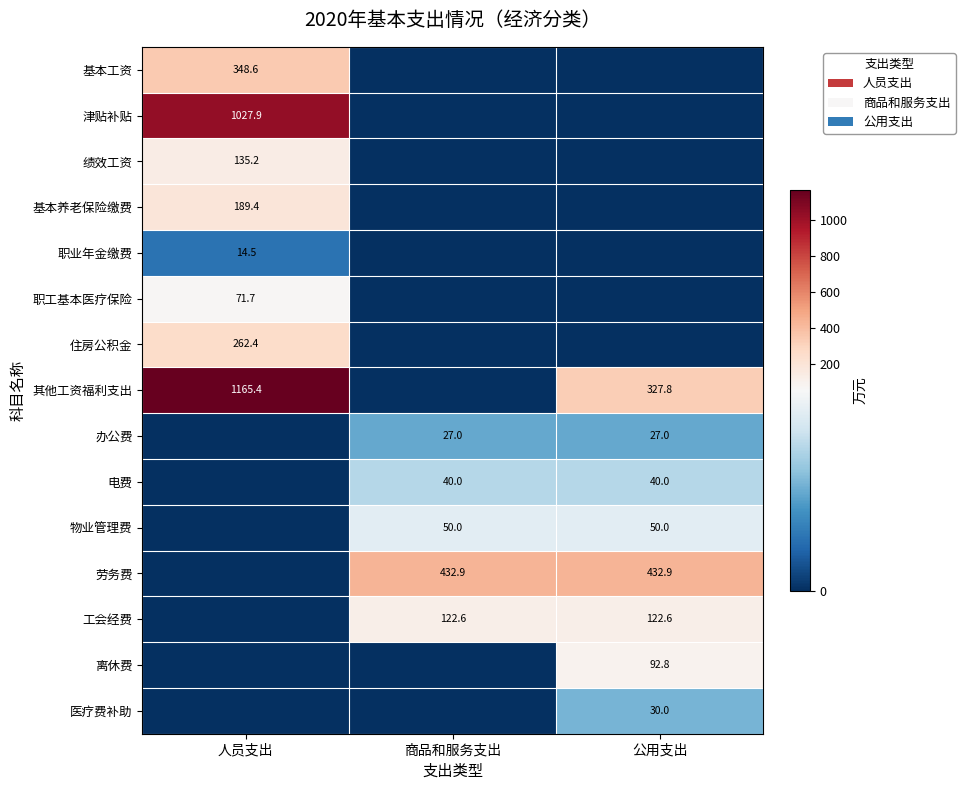

The 住房公积金 series shows 82.3 at 人员支出. True or false?

False